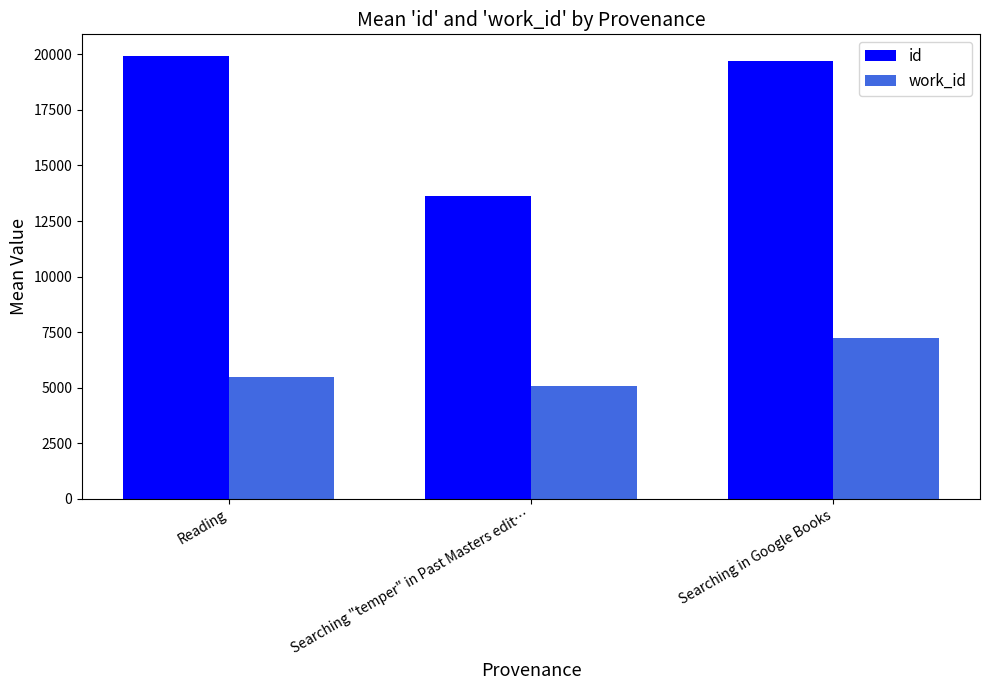

How many series are shown in this chart?

2